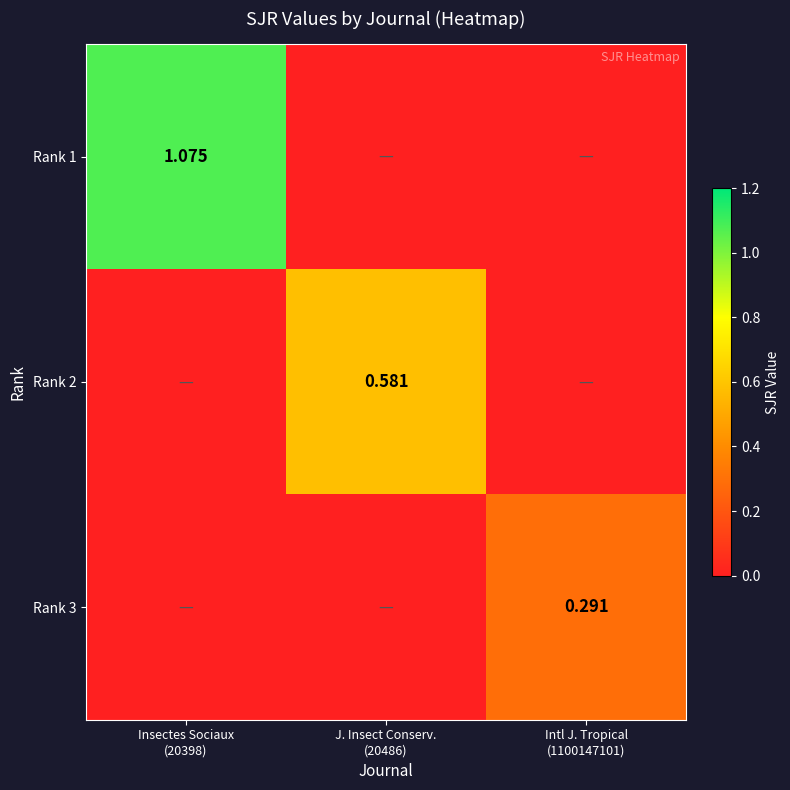

Rank the categories by Rank 2 value from highest to lowest.

J. Insect Conserv. (20486), Insectes Sociaux (20398), Intl J. Tropical (1100147101)